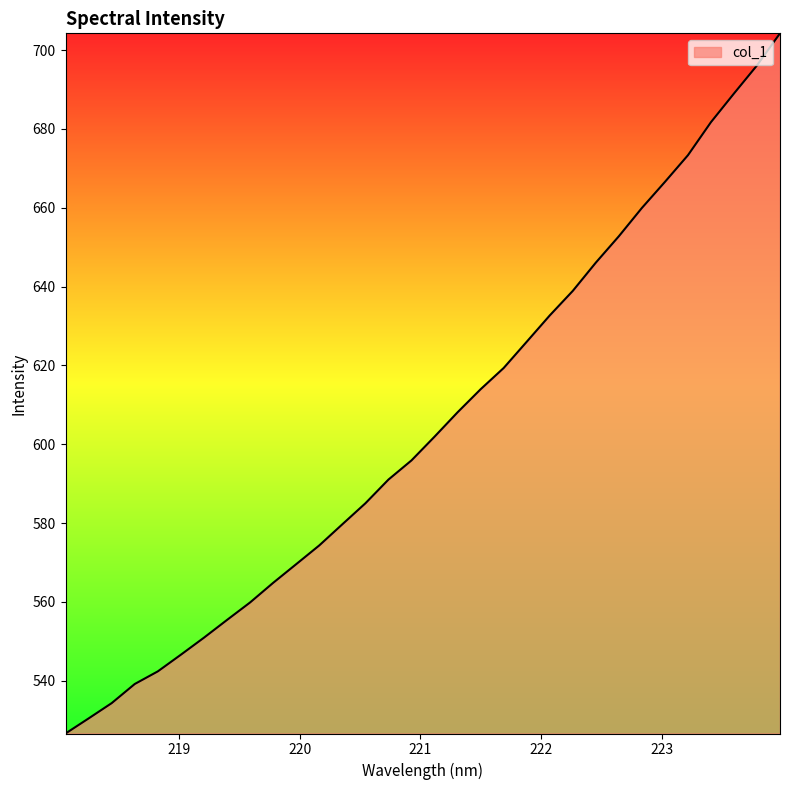

What is the minimum value shown in the chart?

526.6